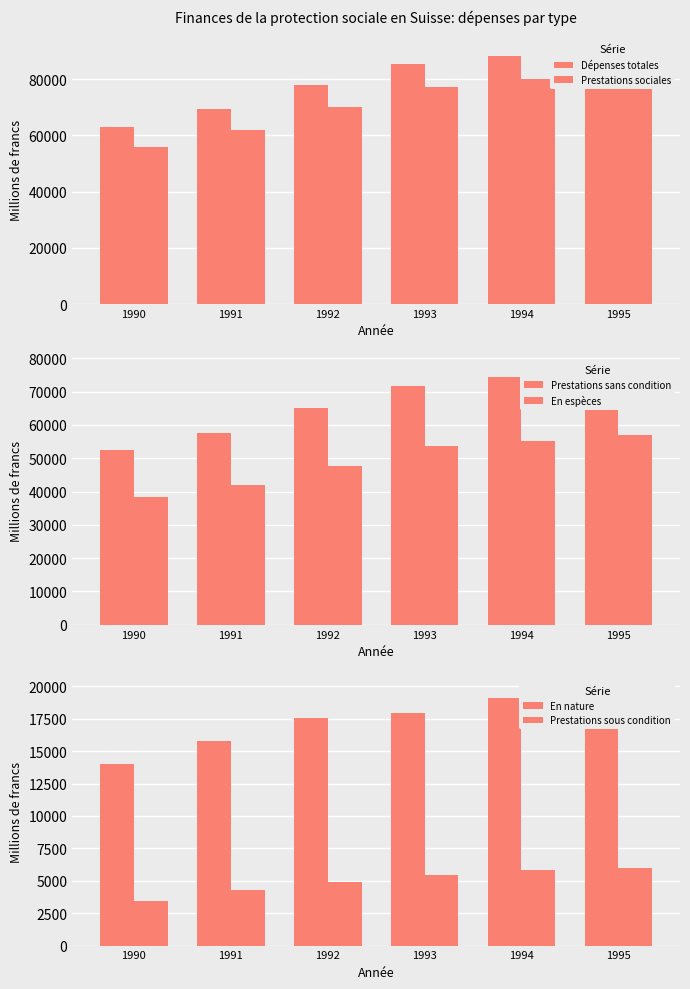

The value of Dépenses totales at 1994 is 47551.2. True or false?

False